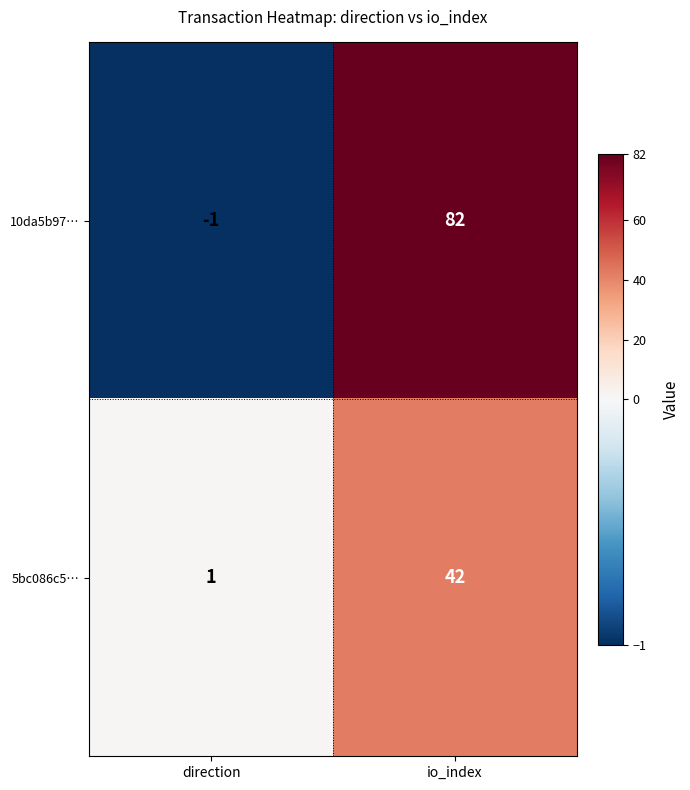

Read the 5bc086c5… value at io_index, to the nearest 5.

40